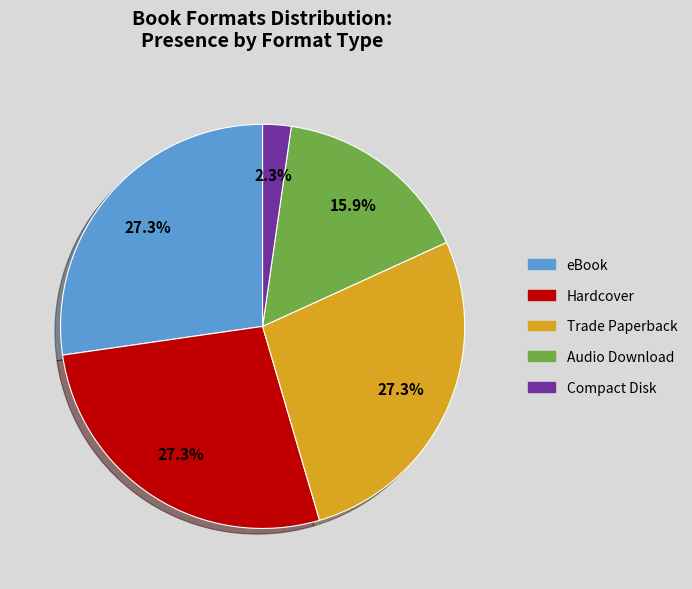

To the nearest percent, what is the combined percentage of Compact Disk and Trade Paperback?

30%